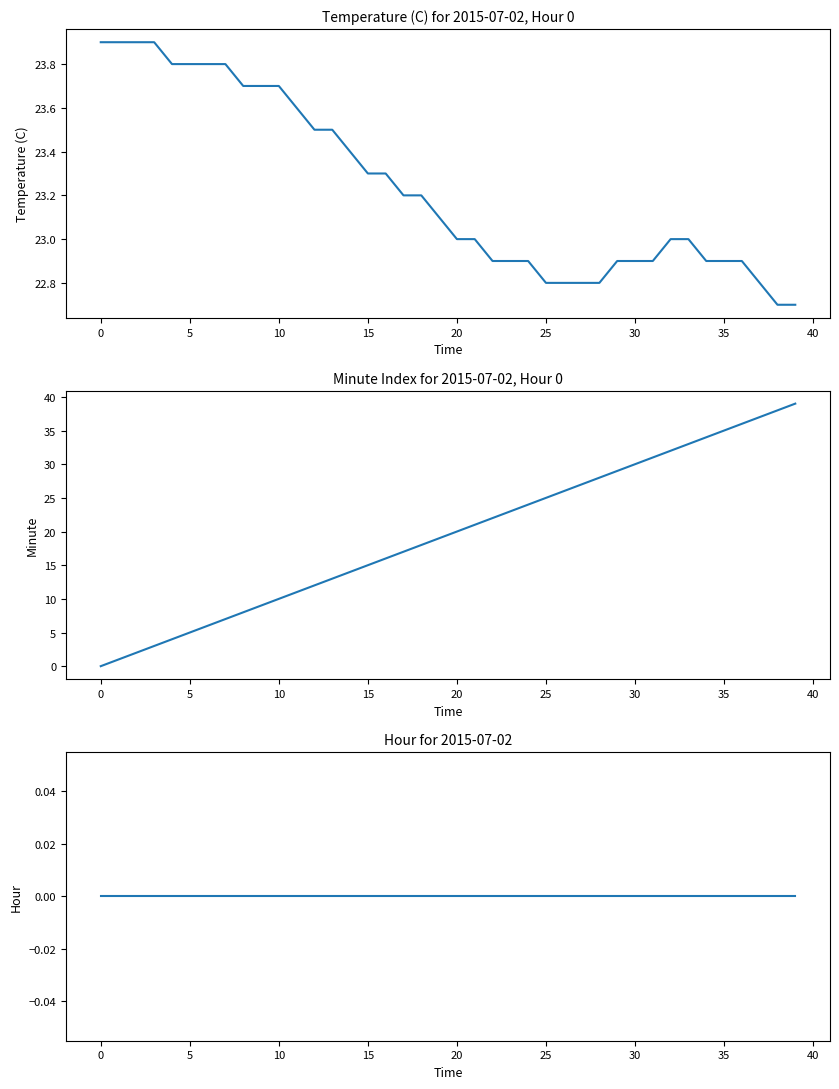

The value of Hour at 11 is 0.0. True or false?

True